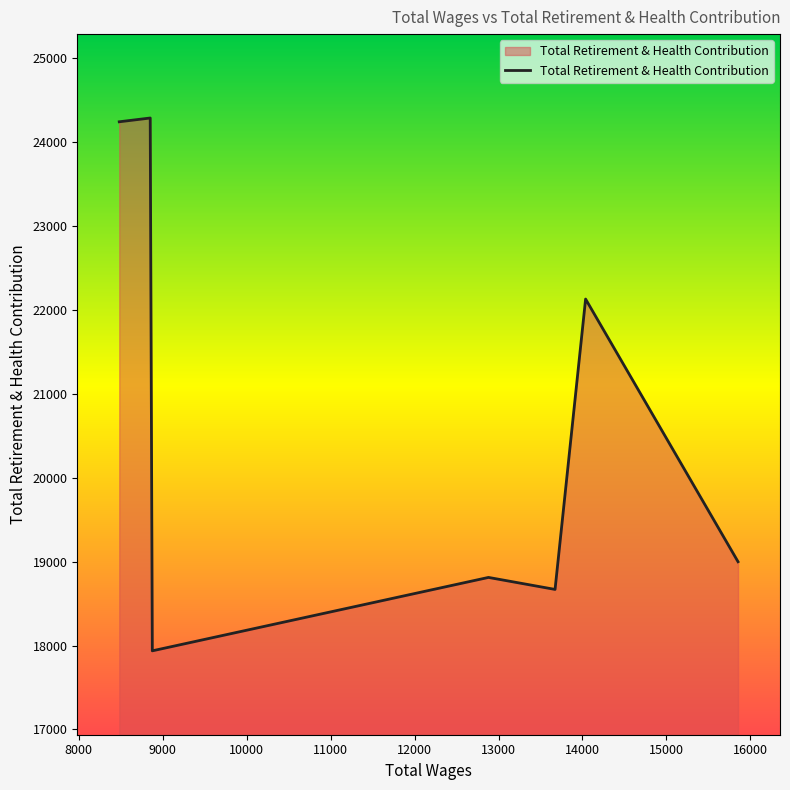

What is the minimum value shown in the chart?

17937